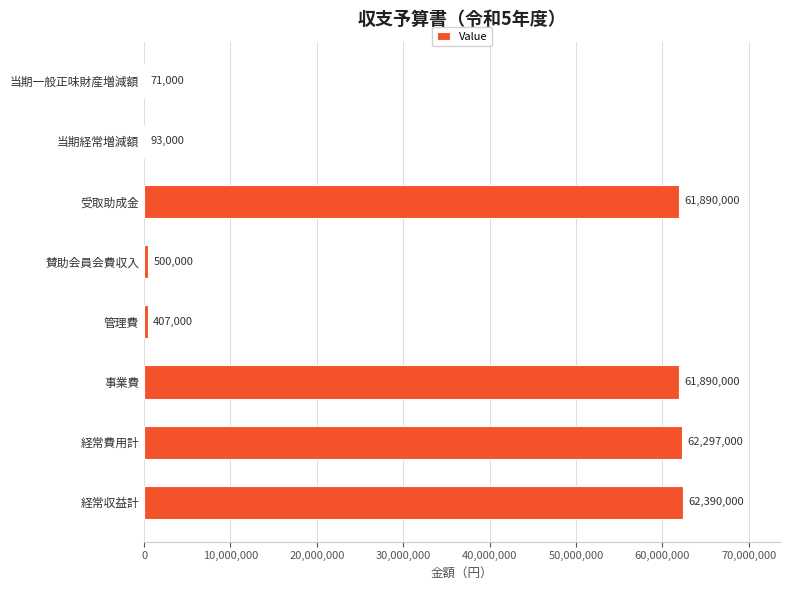

Read the value at 賛助会員会費収入, to the nearest 50.

500000